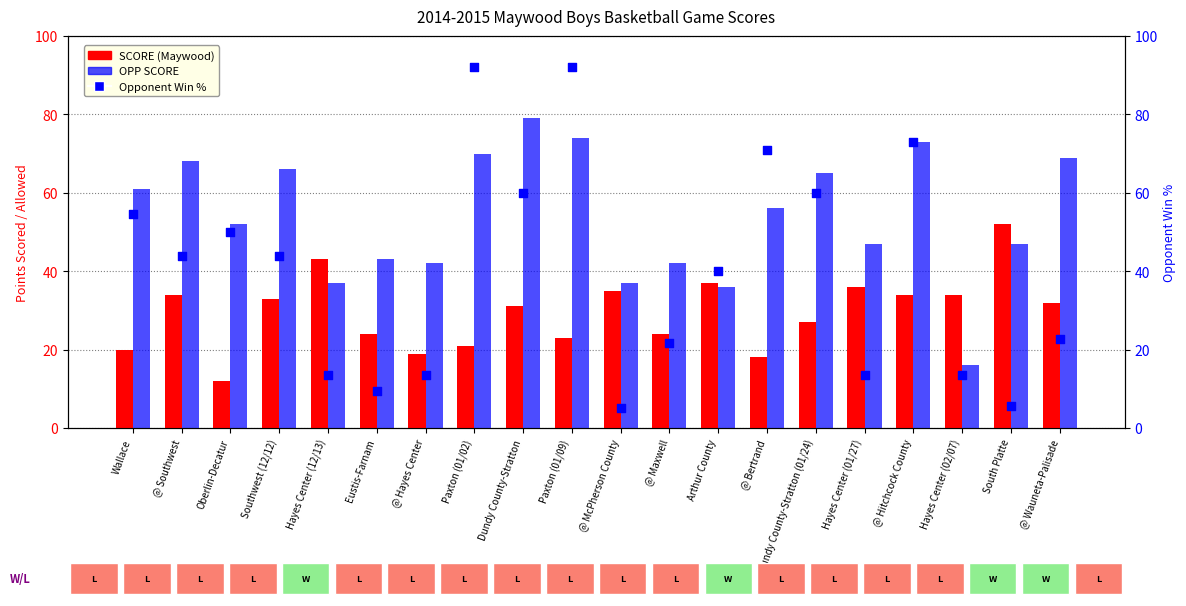

Which series has the widest spread of Y values?

Win % of Opponent